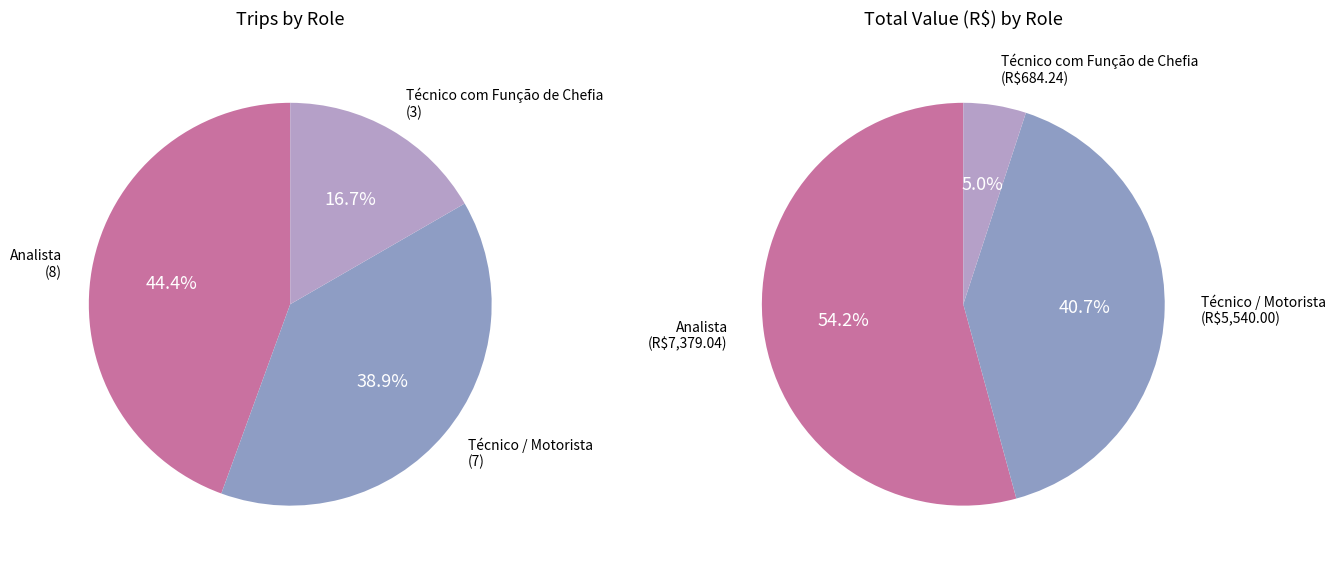

Approximately how many times larger is the value at Técnico / Motorista compared to Analista?

0.9